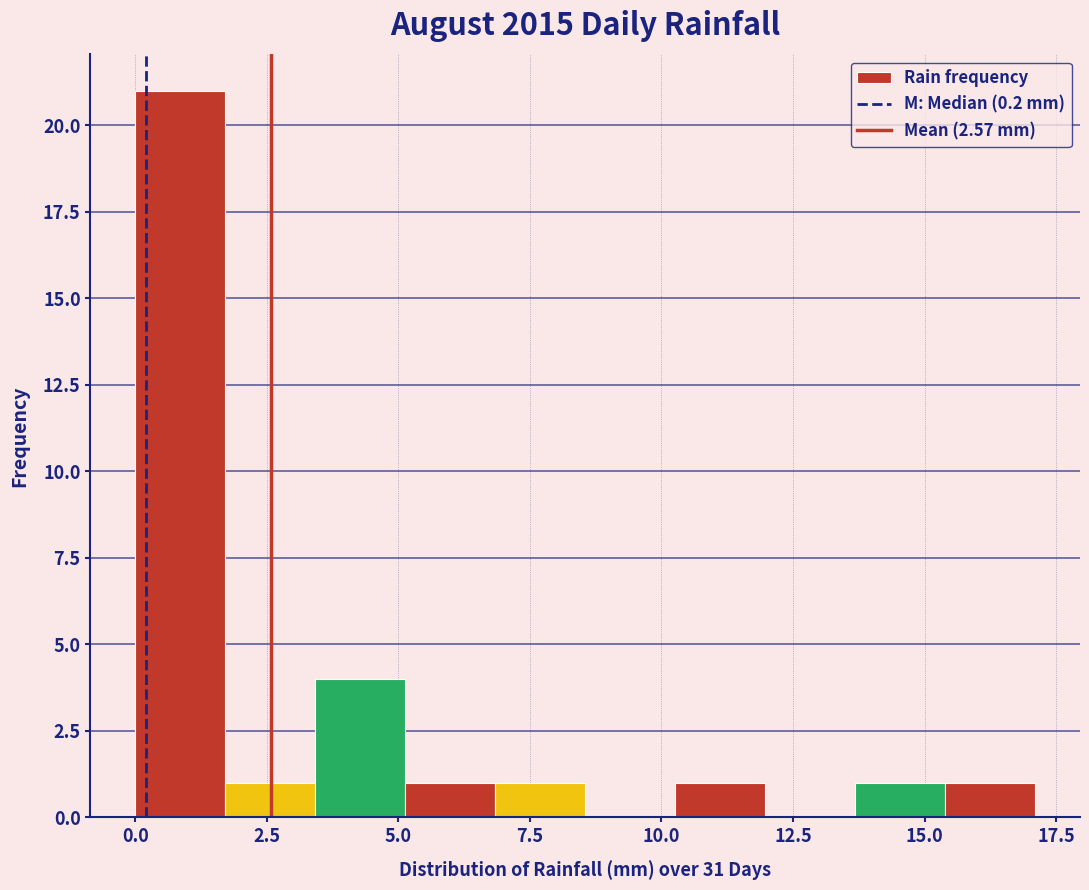

Around what value on the x-axis is the tallest bar? Give the approximate position of its centre, as read against the axis.

1.0